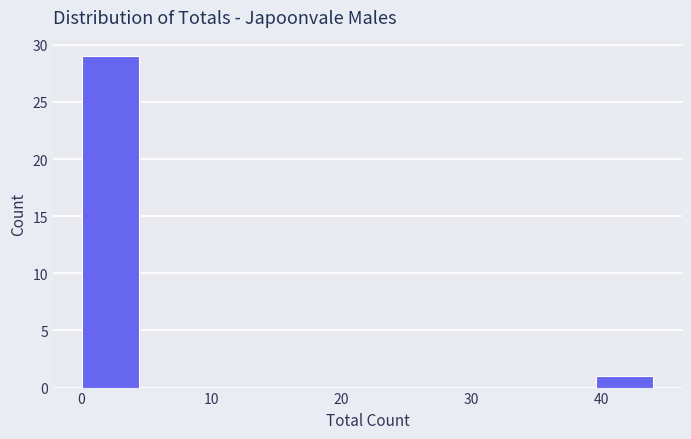

Over which range of the x-axis is the bar tallest?

0.0 to 4.4